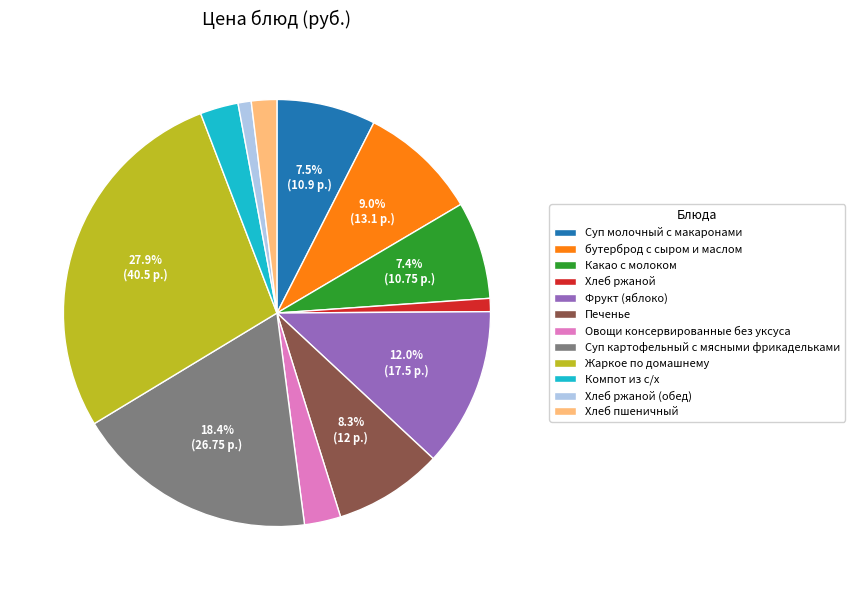

To the nearest percent, what is the combined percentage of Жаркое по домашнему and Овощи консервированные без уксуса?

31%